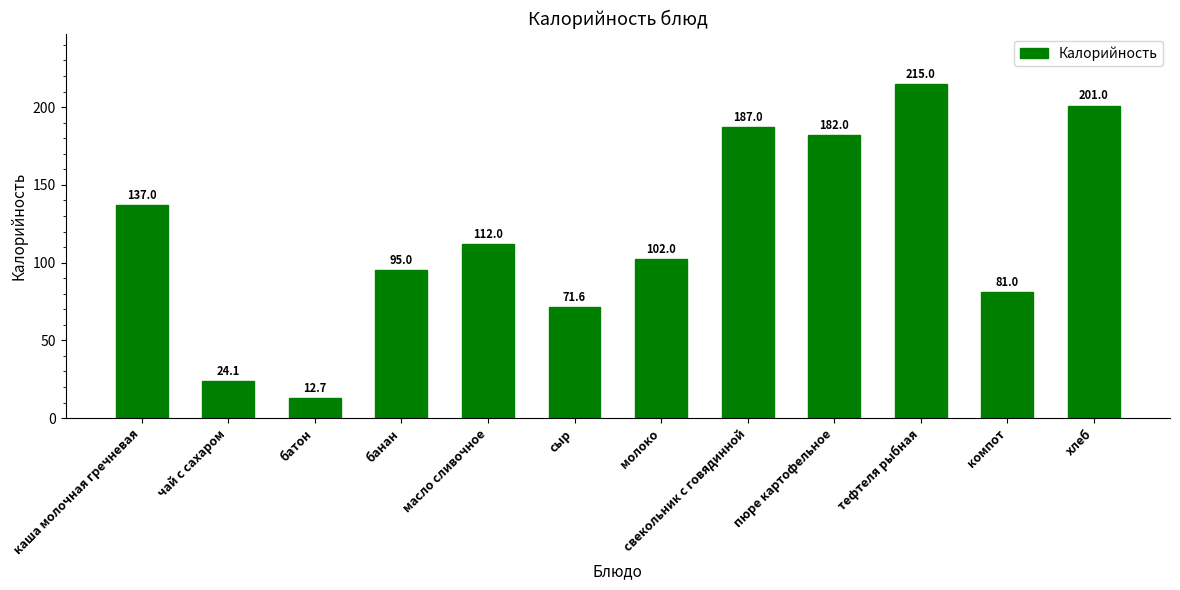

What is the label of the 5th bar from the right?

свекольник с говядинной